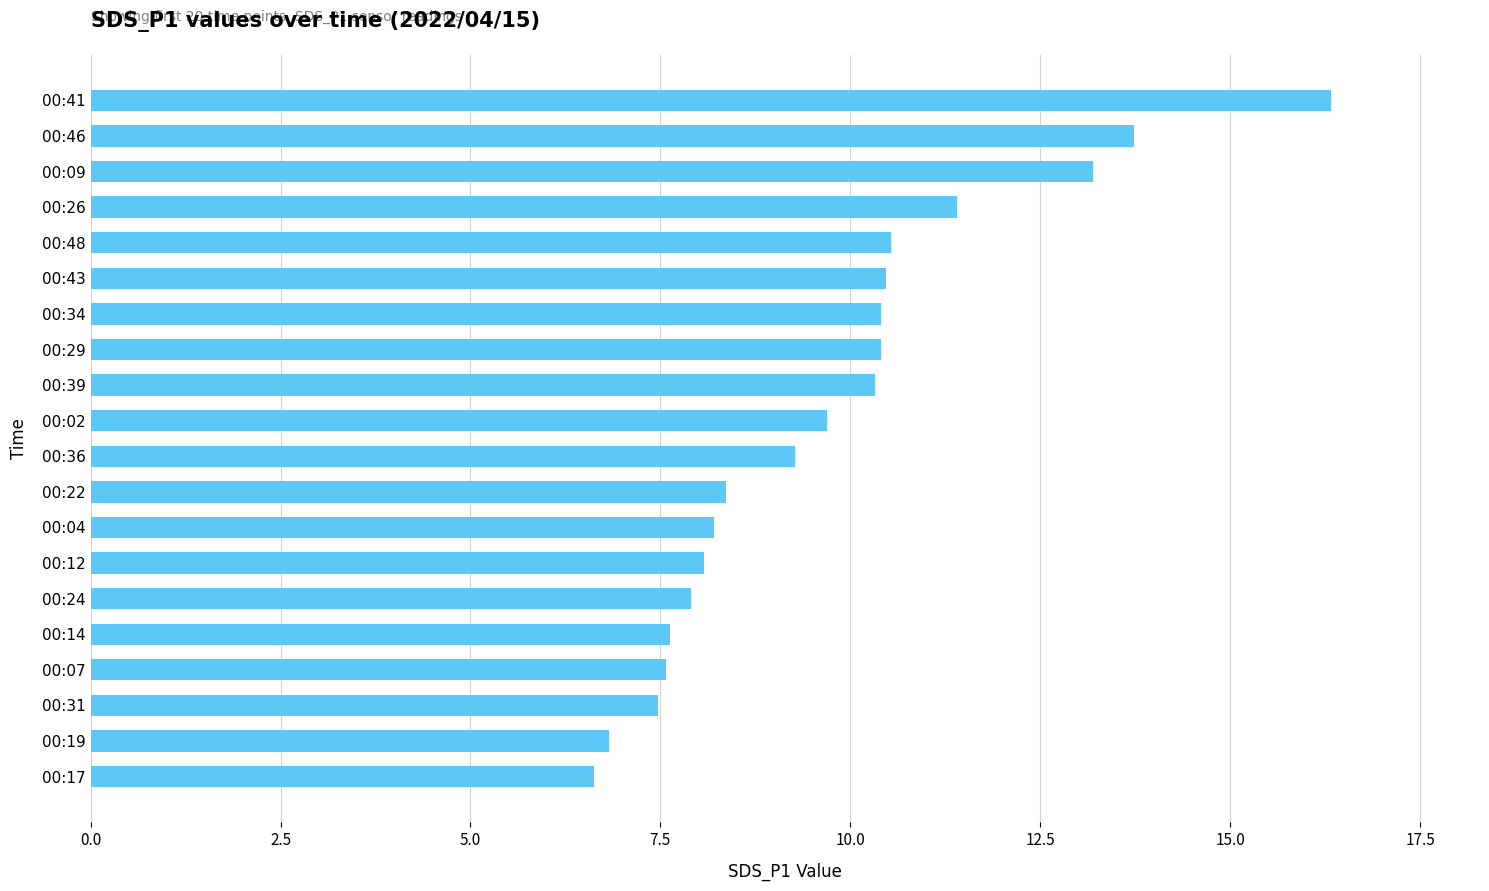

What is the maximum value shown in the chart?

16.3